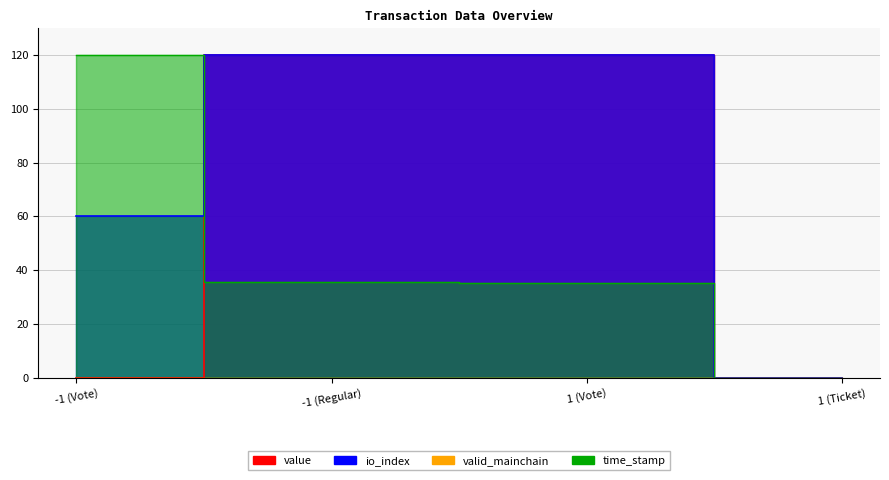

Where is value nearest to the value 60?

-1 (Vote)